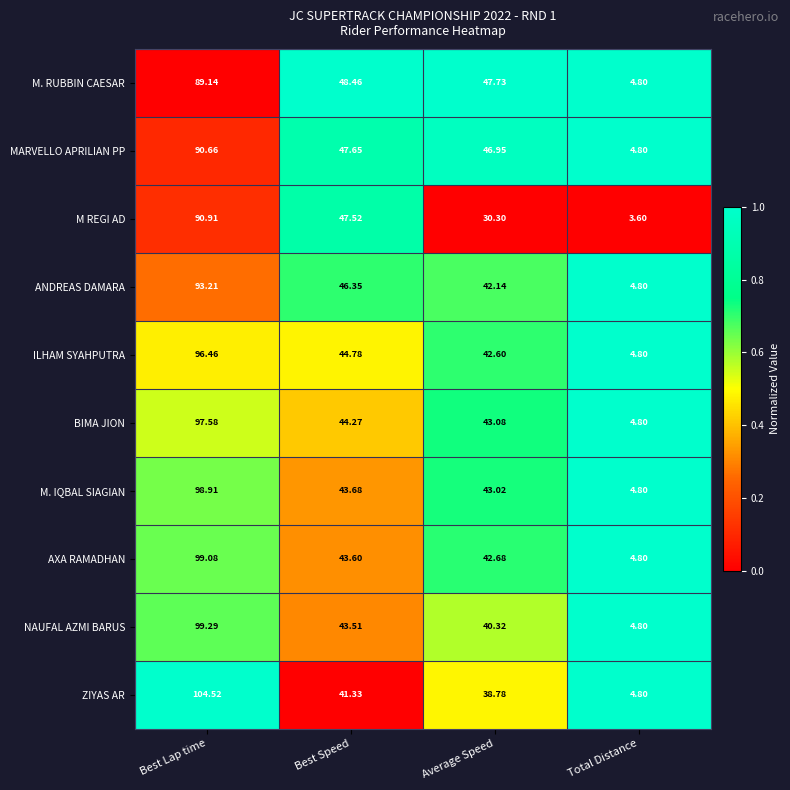

Which category has the lowest value across all series?

Total Distance